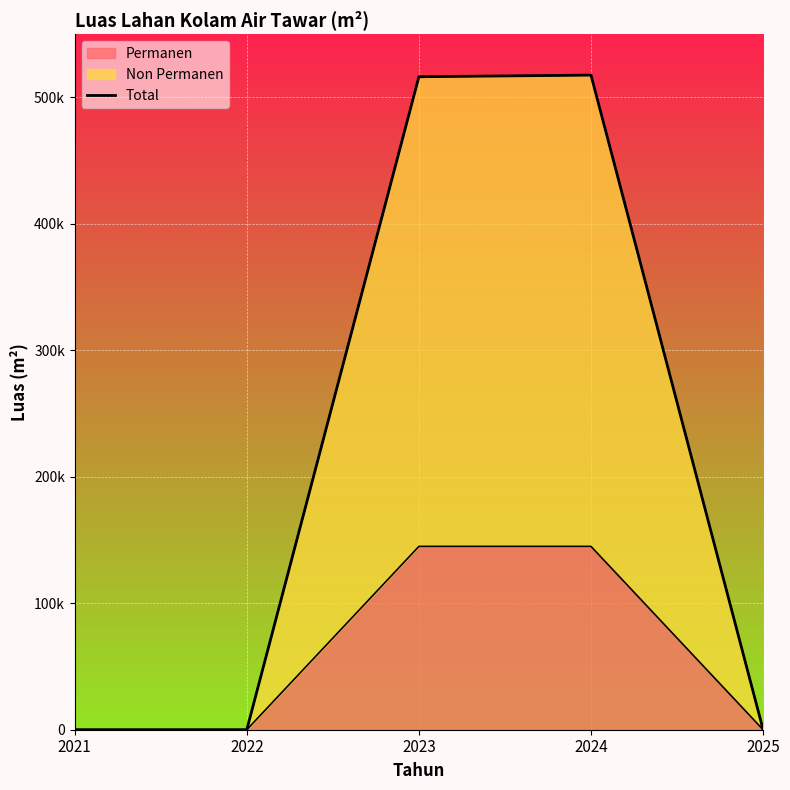

What is the value of the 3rd point from the left?

516368.0